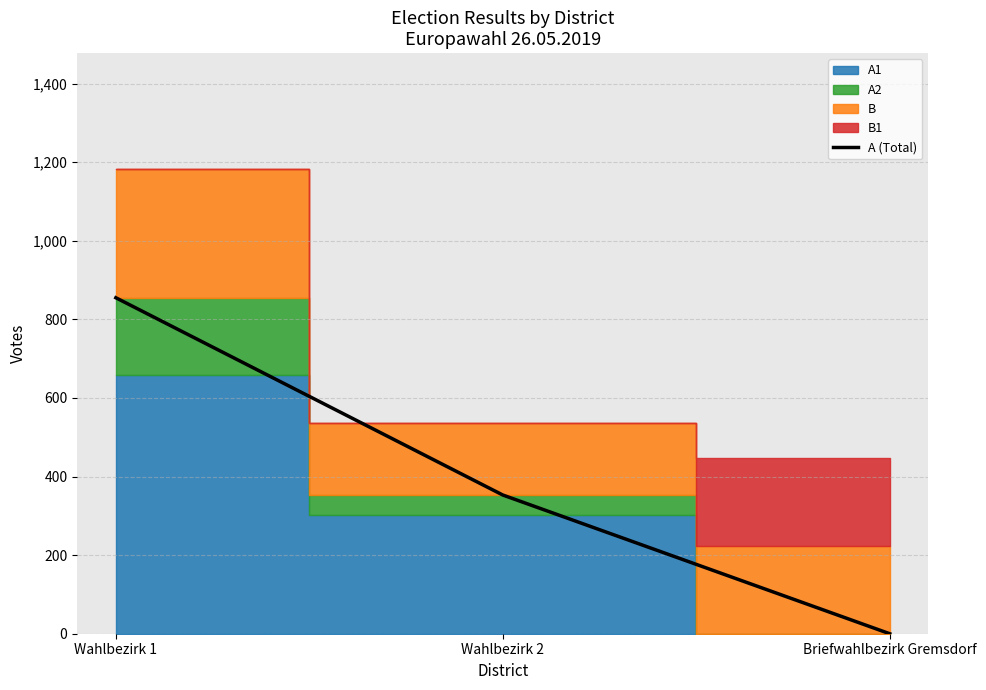

Which category has the lowest value across all series?

Briefwahlbezirk Gremsdorf